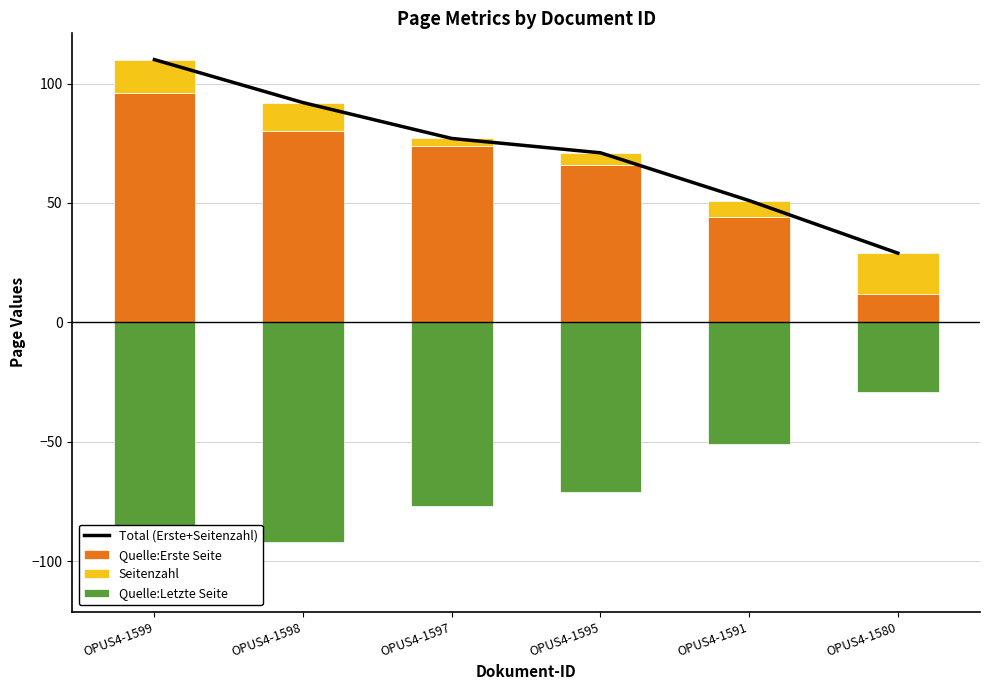

Between OPUS4-1591 and OPUS4-1580, which is larger?

OPUS4-1591